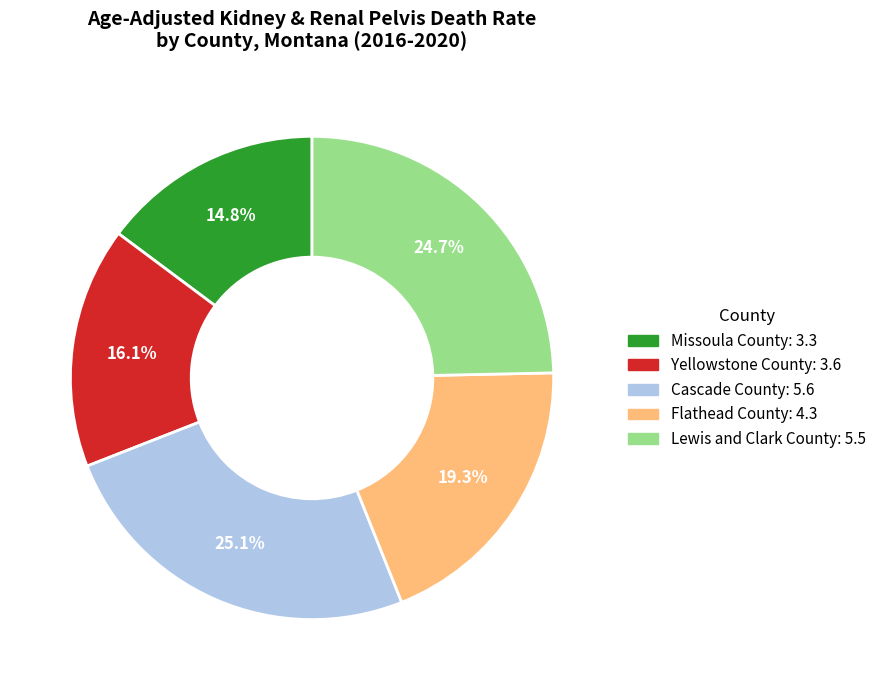

The Yellowstone County slice represents 7% of the pie. True or false?

False